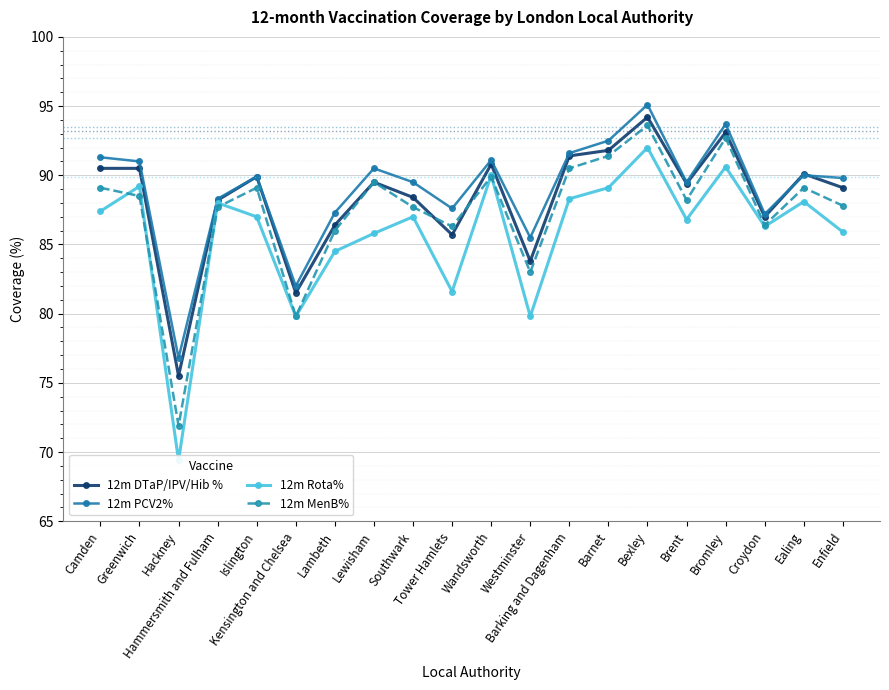

True or false: 12m Rota% and 12m DTaP/IPV/Hib % intersect in this chart.

False